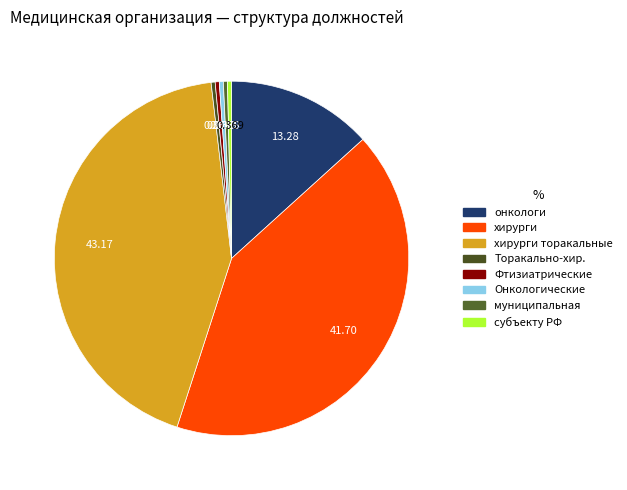

Which slice is the largest?

хирурги торакальные